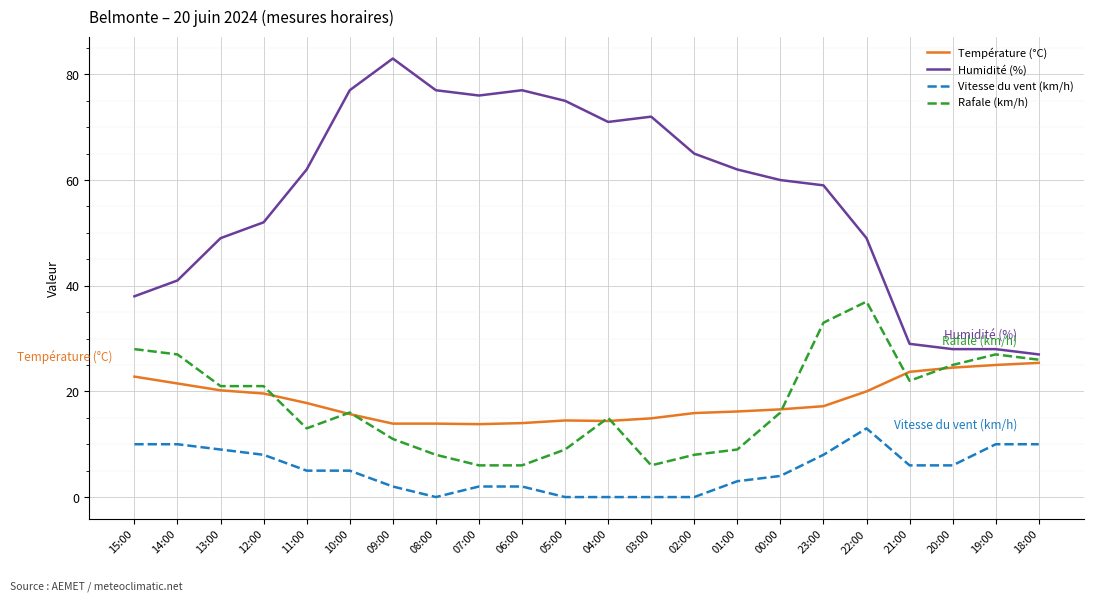

True or false: Vitesse du vent (km/h) and Humidité (%) intersect in this chart.

False